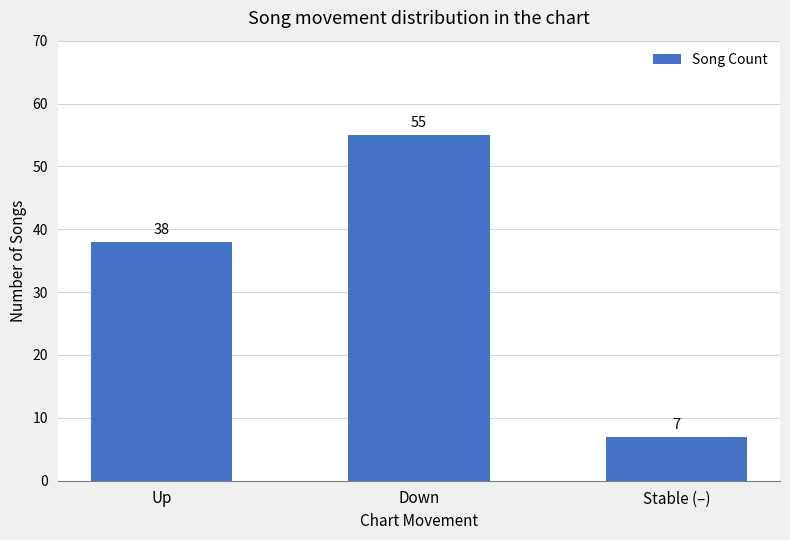

Are the bars horizontal?

No